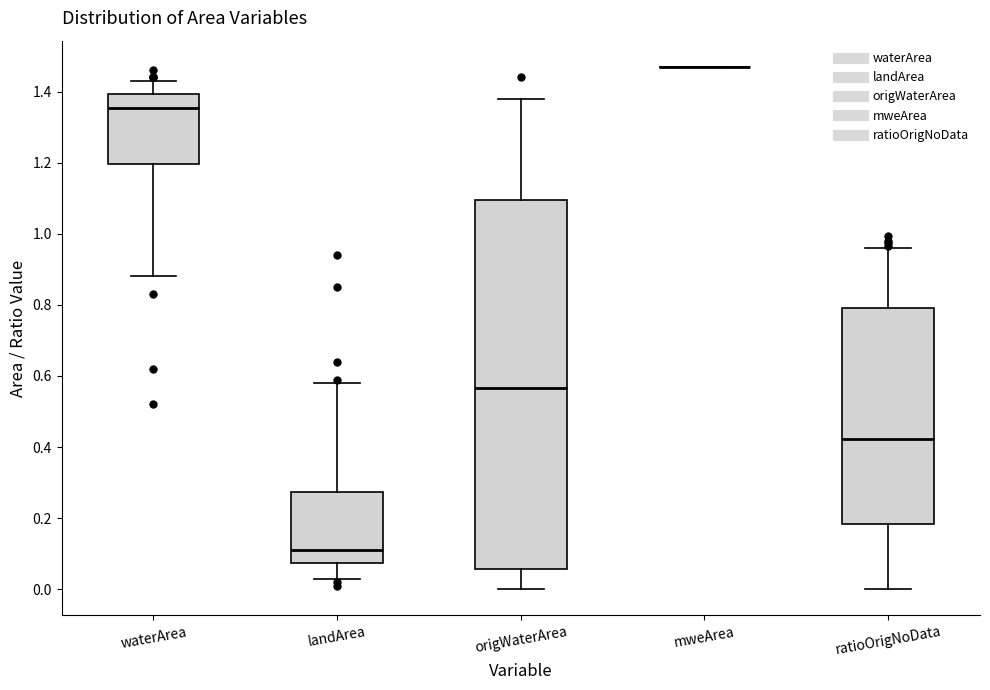

Reading left to right, read every box against the y-axis: the position of its median line, the range the box covers, and the ends of its whiskers. The values are not printed on the chart, so give them approximately, as read against the axis.

waterArea: median 1.36, box 1.20 to 1.40, whiskers 0.88 to 1.44
landArea: median 0.12, box 0.08 to 0.28, whiskers 0.04 to 0.58
origWaterArea: median 0.56, box 0.06 to 1.10, whiskers 0.00 to 1.38
mweArea: box collapsed to a line at 1.48, whiskers 1.48 to 1.48
ratioOrigNoData: median 0.42, box 0.18 to 0.80, whiskers 0.00 to 0.96